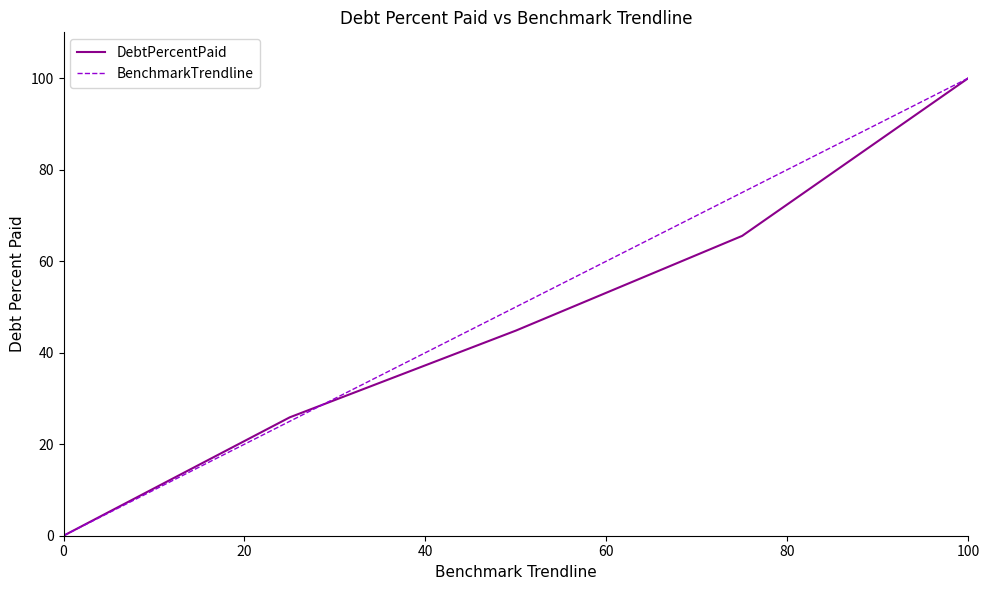

What is the highest value of the BenchmarkTrendline series?

100.0